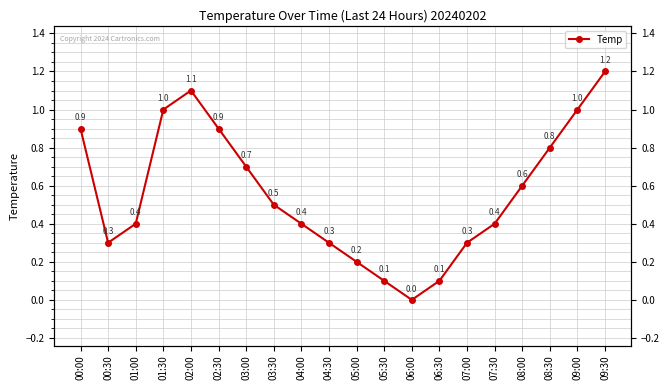

Which label corresponds to the smallest value in the chart?

06:00